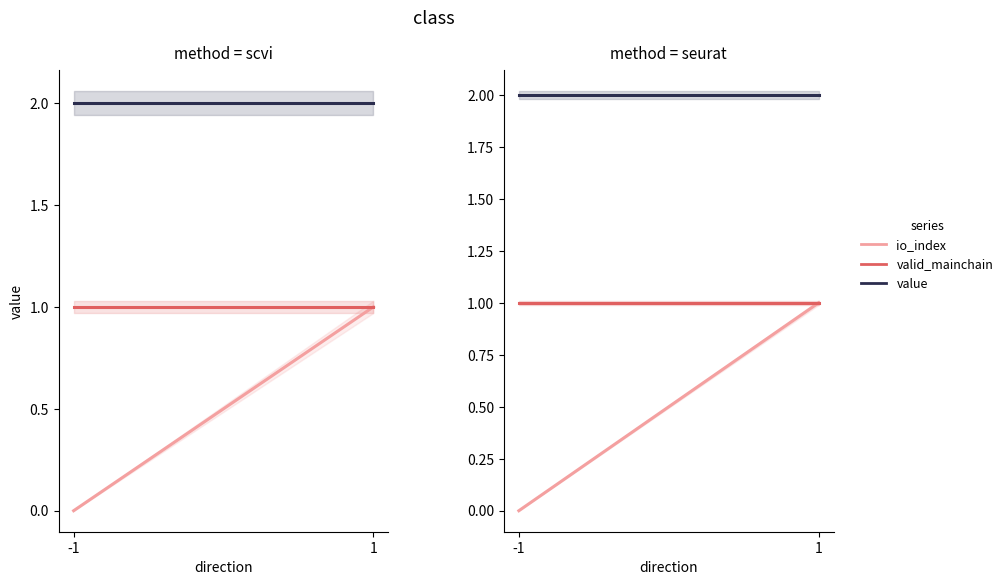

List the labels in order of io_index value, largest first.

1, -1